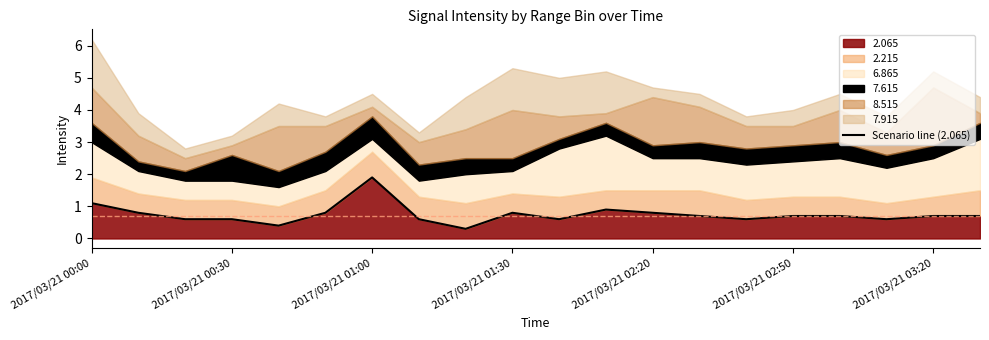

The chart shows a value of 0.6 at 10. True or false?

True